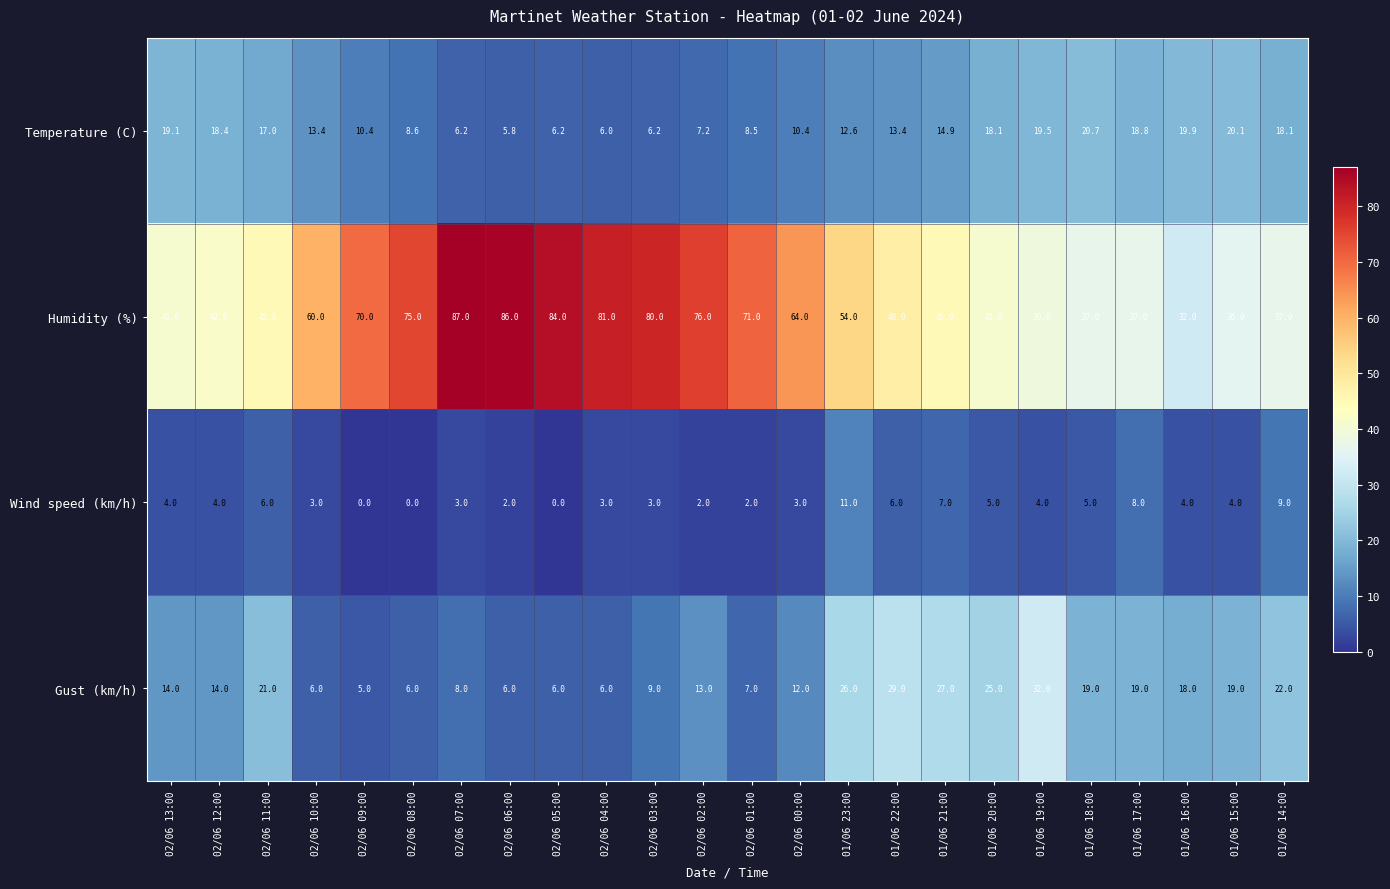

Which series has the widest spread of values?

Humidity (%)